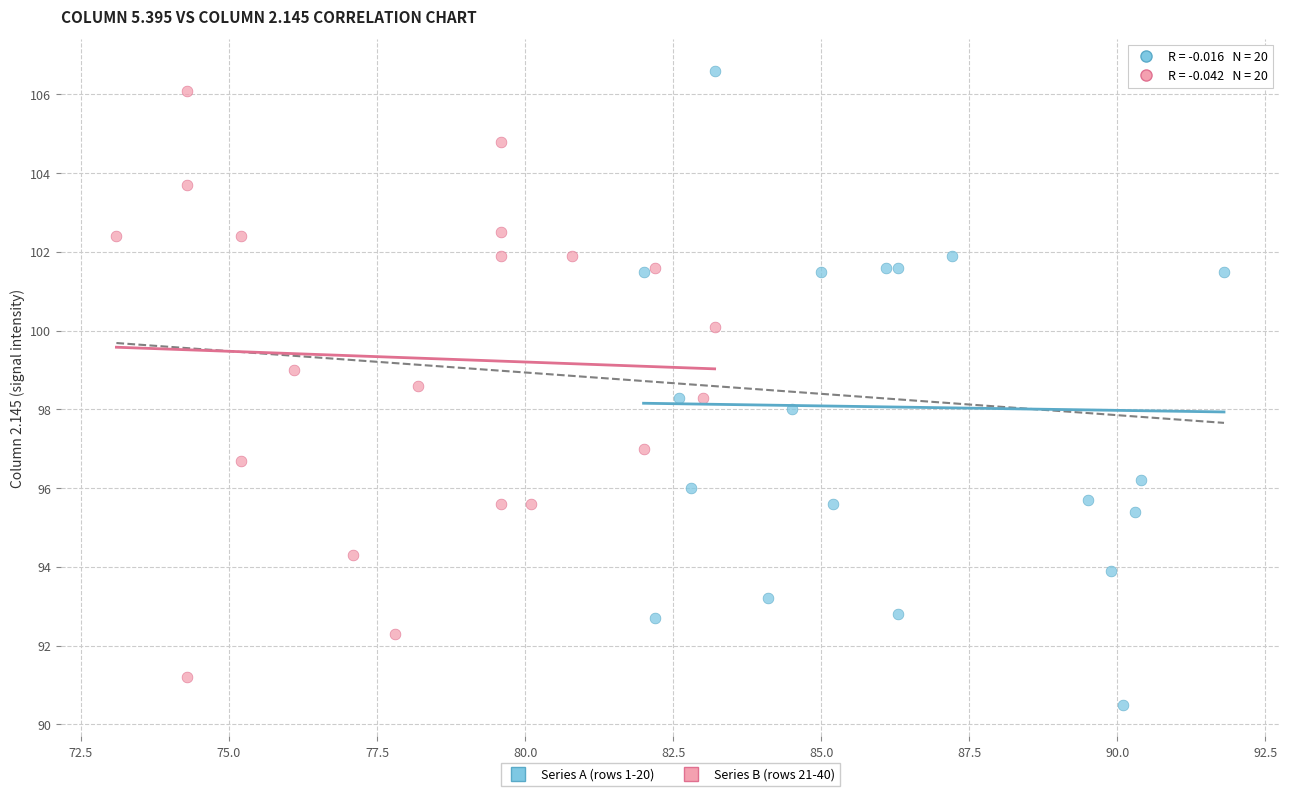

What are all the series names shown in the legend?

Series A (rows 1-20), Series B (rows 21-40)